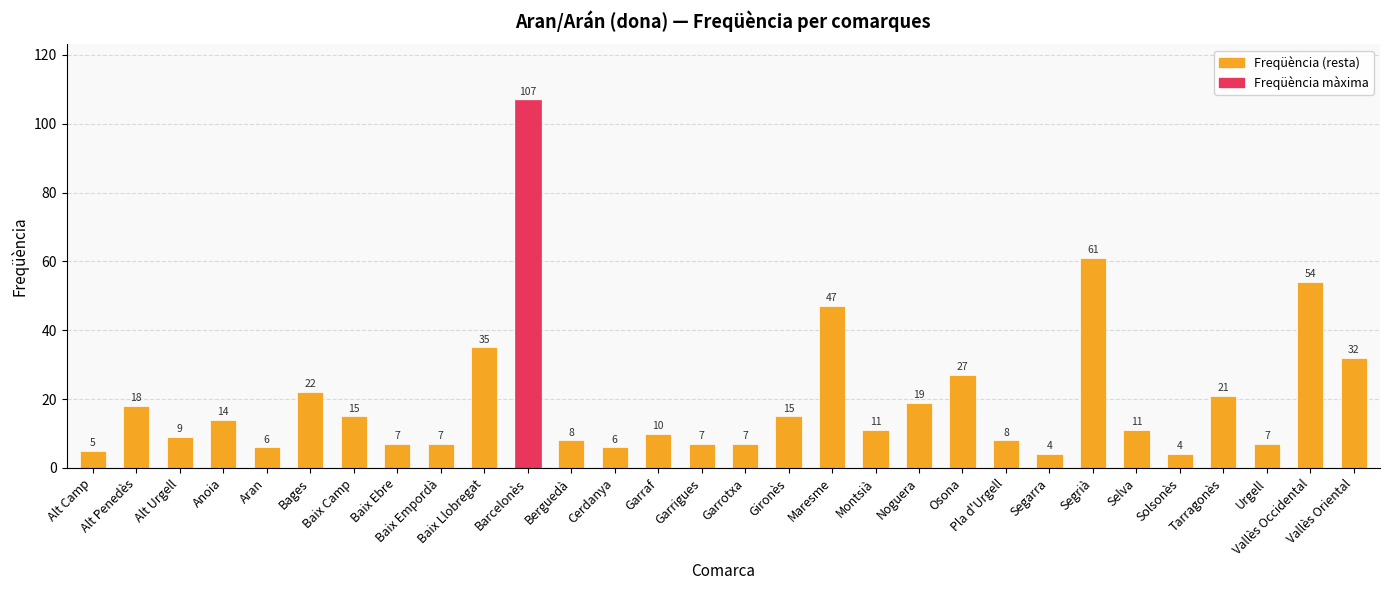

What is the greatest value displayed?

107